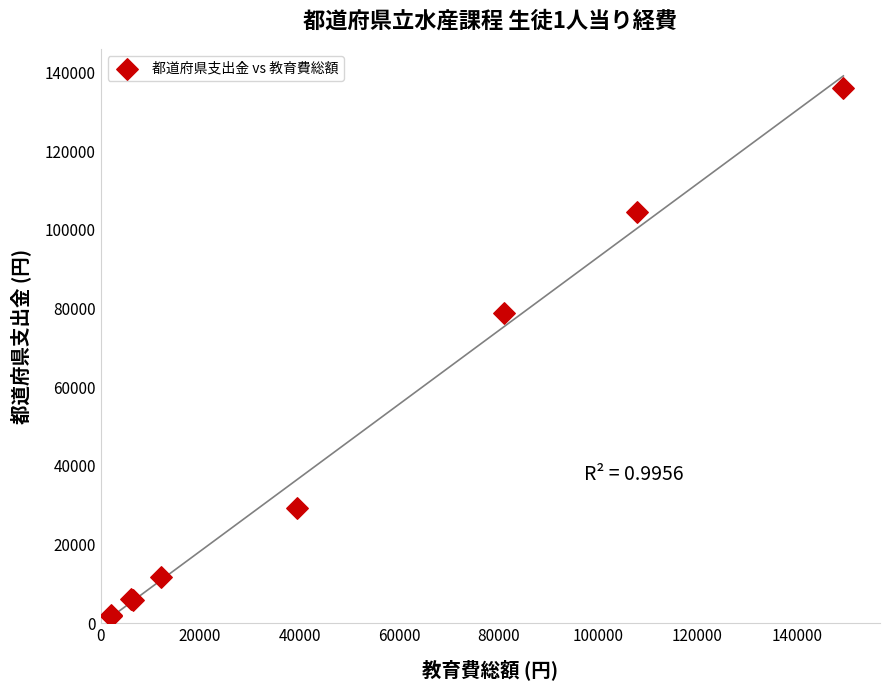

What Y value in the scatter plot is closest to 68923?

78817